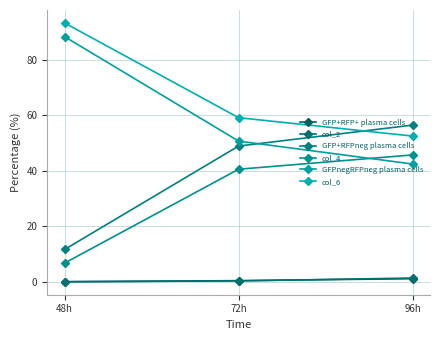

What is the difference between the GFP+RFPneg plasma cells values at 72h and 96h?

7.6